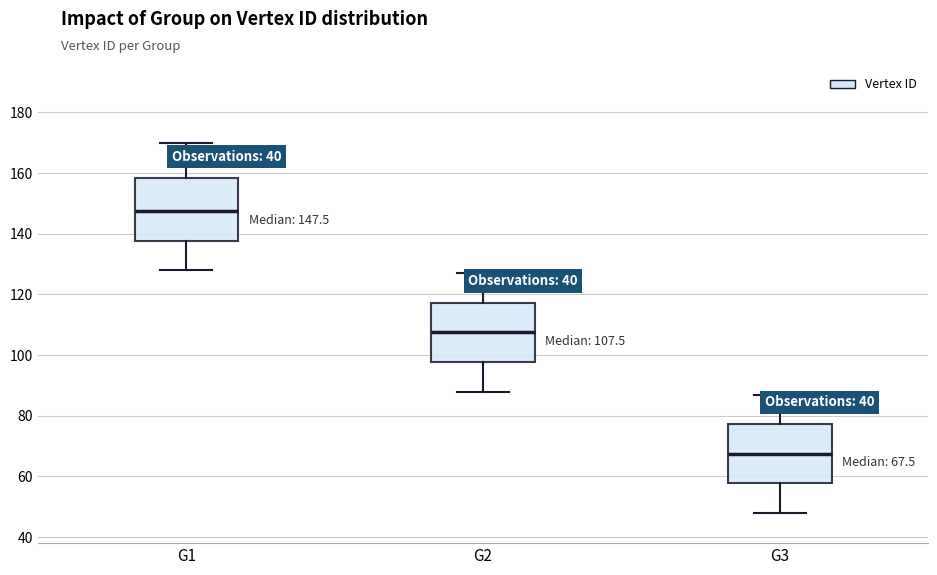

Which box's median line is the lowest?

G3